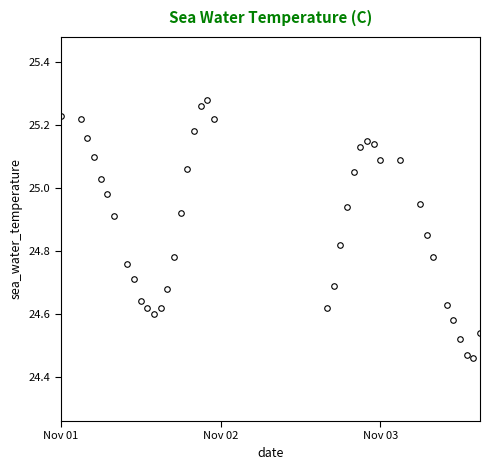

True or false: the data has more than 1 interior local peaks.

True